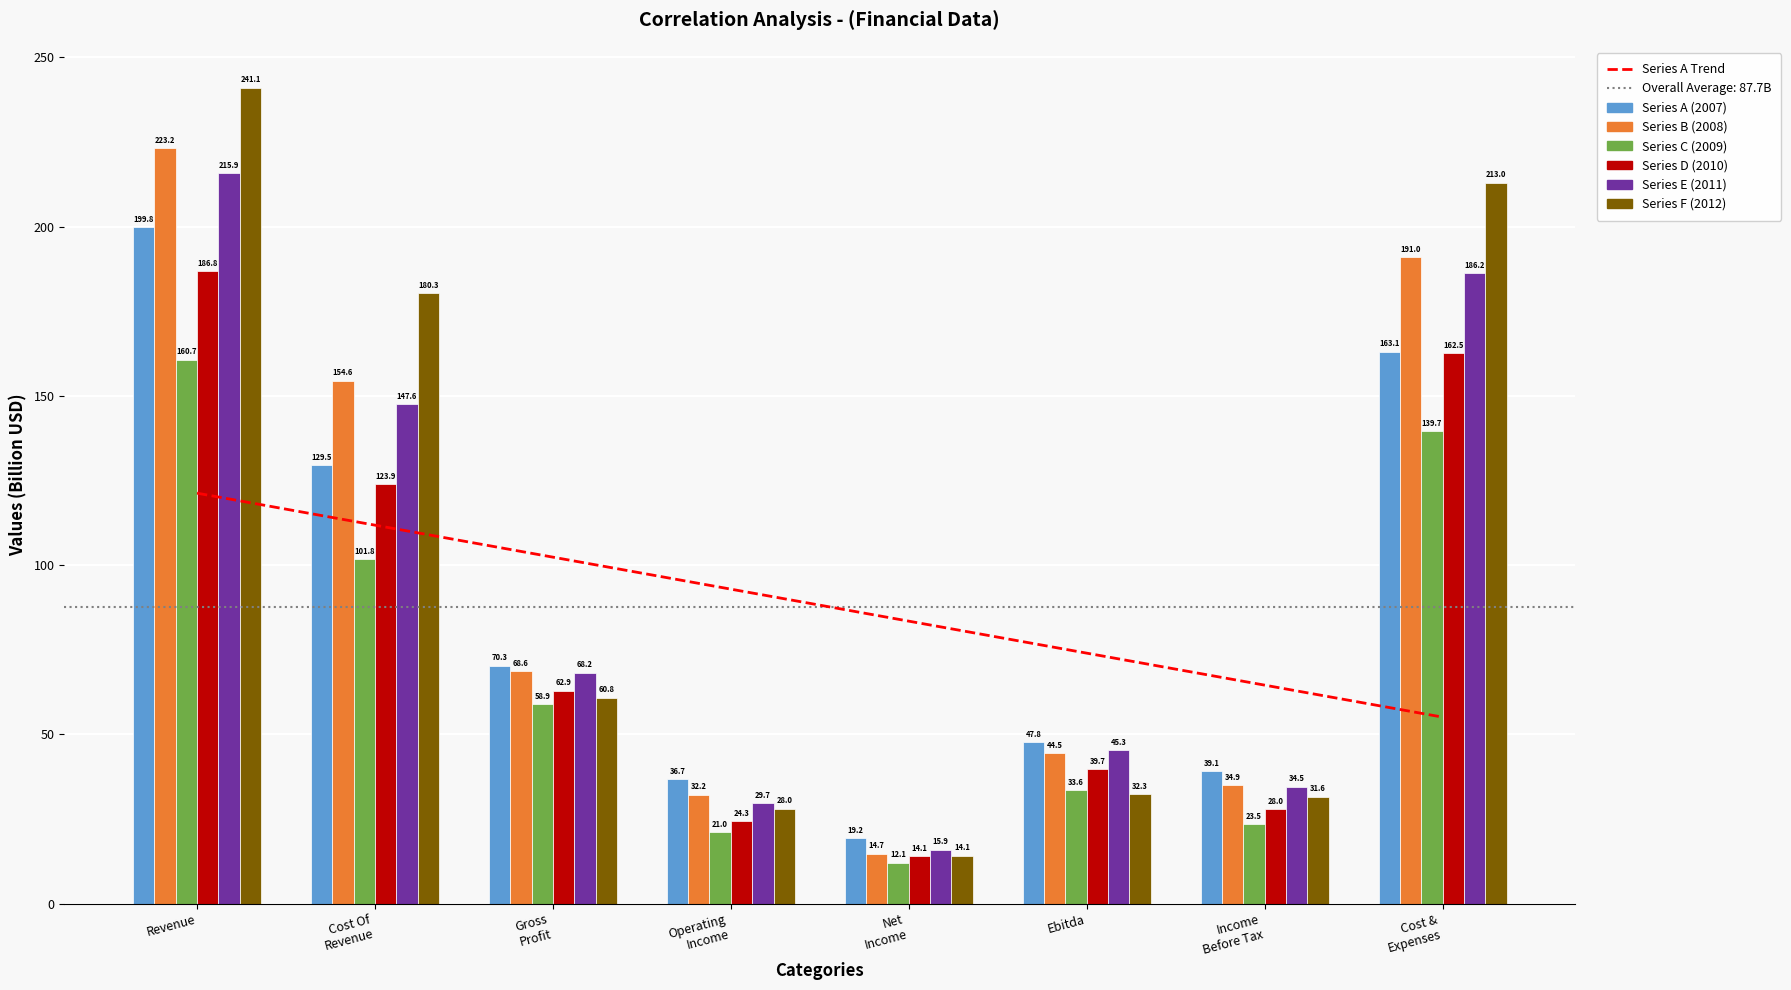

Reading left to right, list all the values displayed in this chart.

121.3	111.8	102.4	92.9	83.5	74.0	64.6	55.1